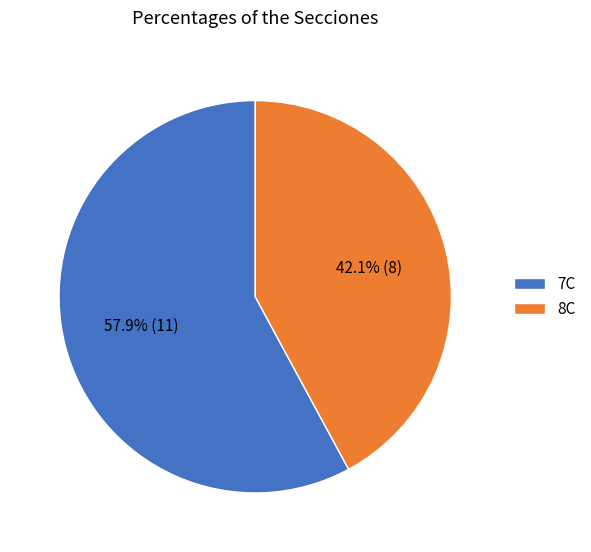

Rank the categories by value from lowest to highest.

8C, 7C